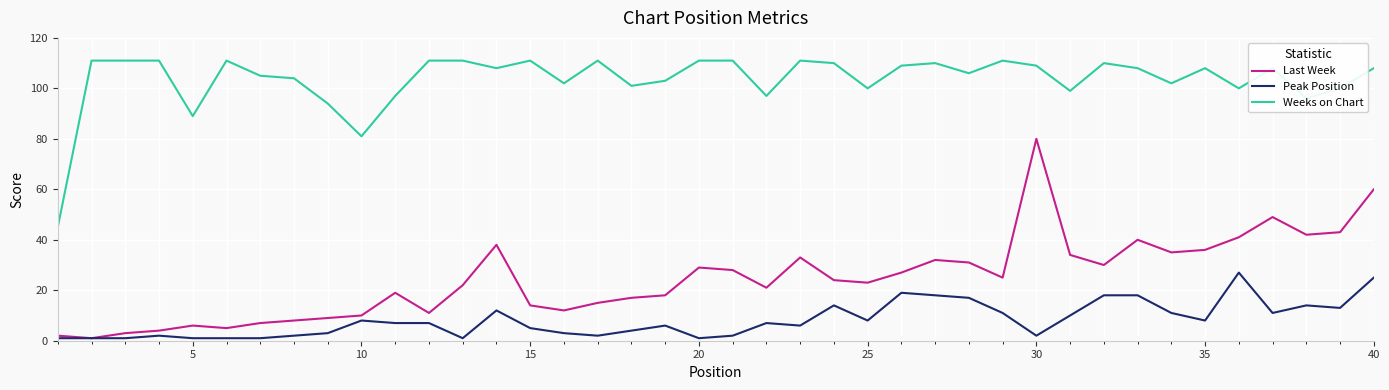

True or false: Peak Position has more than 1 interior local peaks.

True